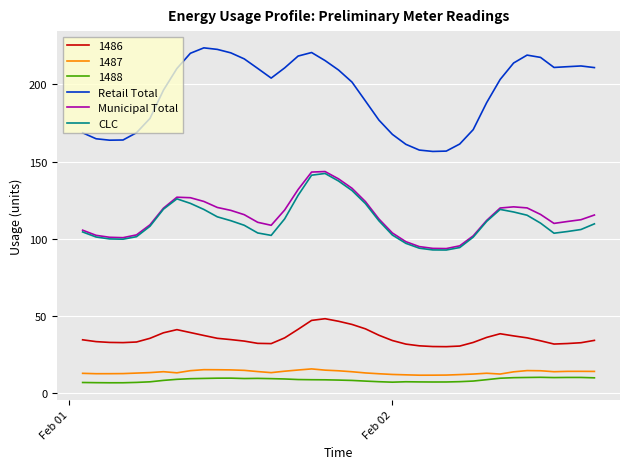

What is the minimum value shown in the chart?

6.4